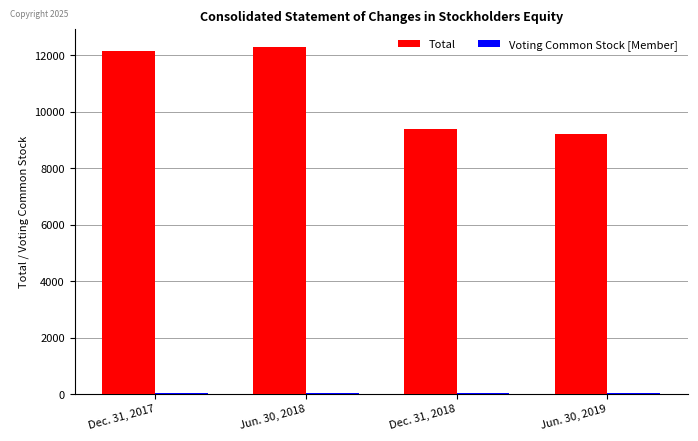

The Total series shows 20182 at Jun. 30, 2018. True or false?

False